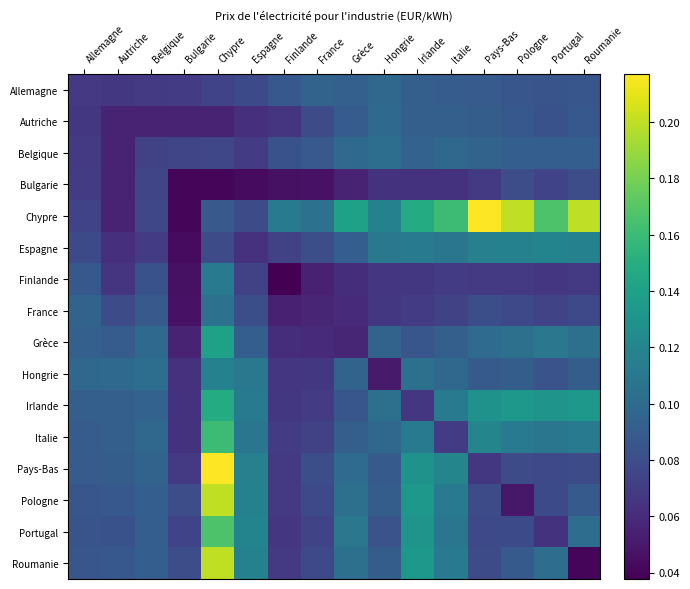

Which category has the lowest value across all series?

Finlande